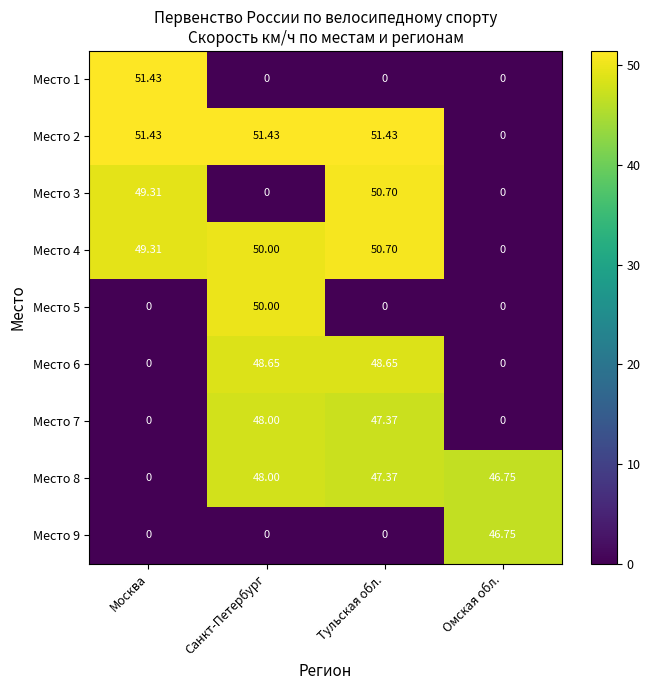

At which category is the sum across all series the highest?

Тульская обл.